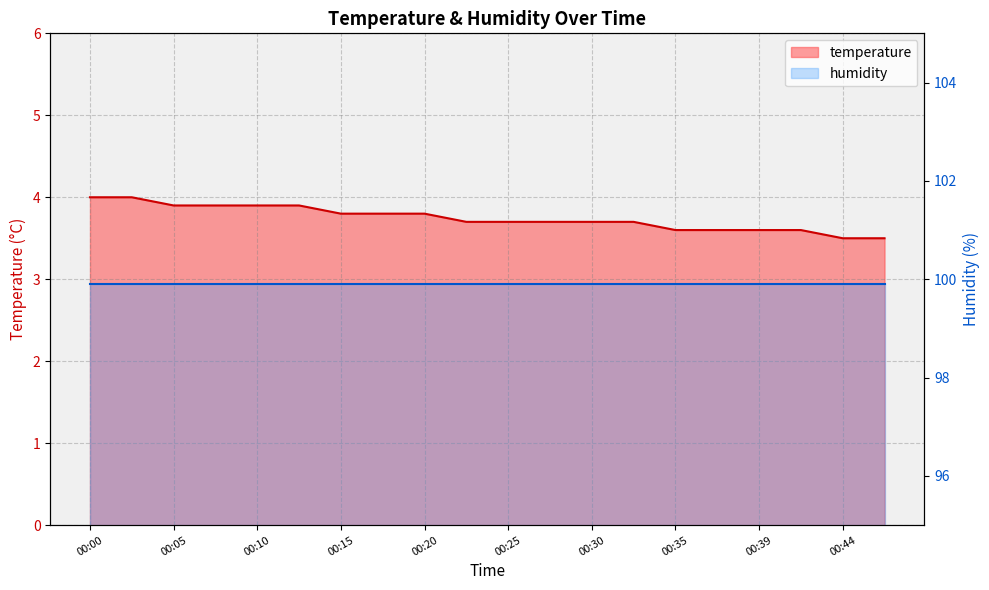

The value at 00:47 is 3.5. True or false?

True